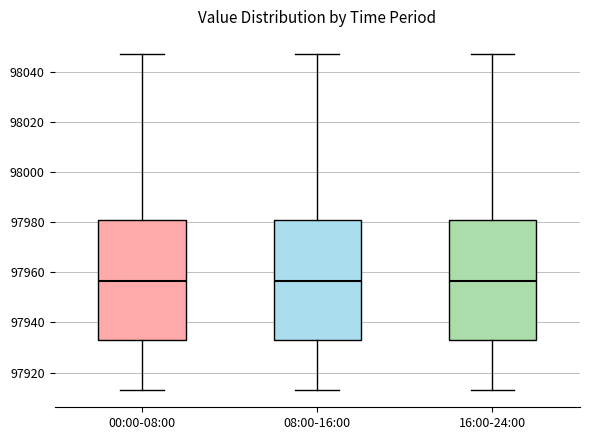

Reading left to right, transcribe this box plot: for each box, give where its median line is, the range the box spans, and where its two whiskers end, as read against the y-axis. The values are not printed on the chart, so give them approximately, as read against the axis.

00:00-08:00: median 97956, box 97934 to 97980, whiskers 97912 to 98048
08:00-16:00: median 97956, box 97934 to 97980, whiskers 97912 to 98048
16:00-24:00: median 97956, box 97934 to 97980, whiskers 97912 to 98048